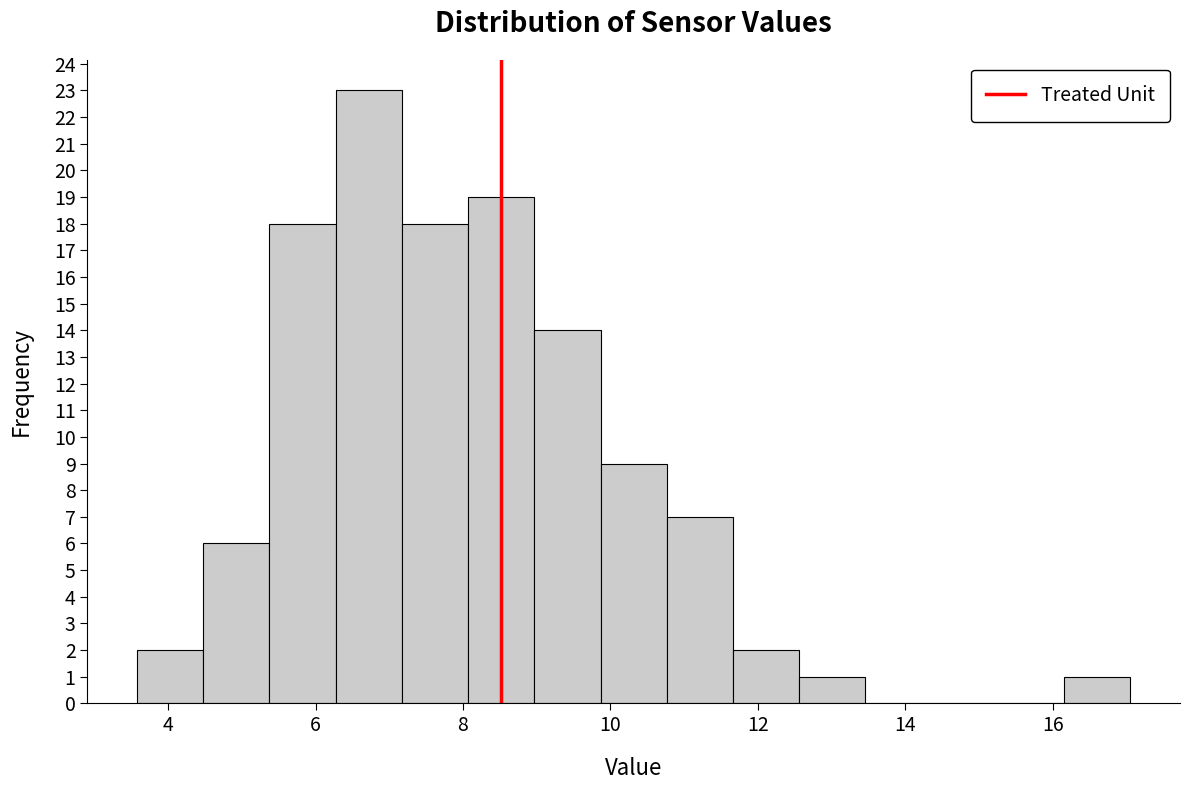

Which range on the x-axis has the tallest bar?

6.2 to 7.2